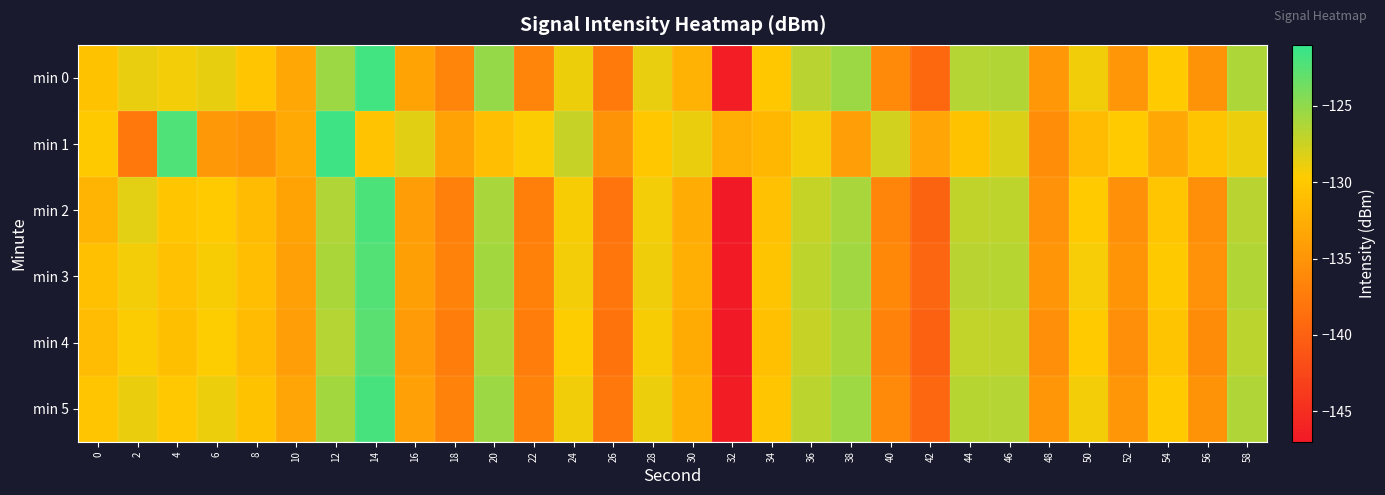

Which label corresponds to the largest value in the chart?

12